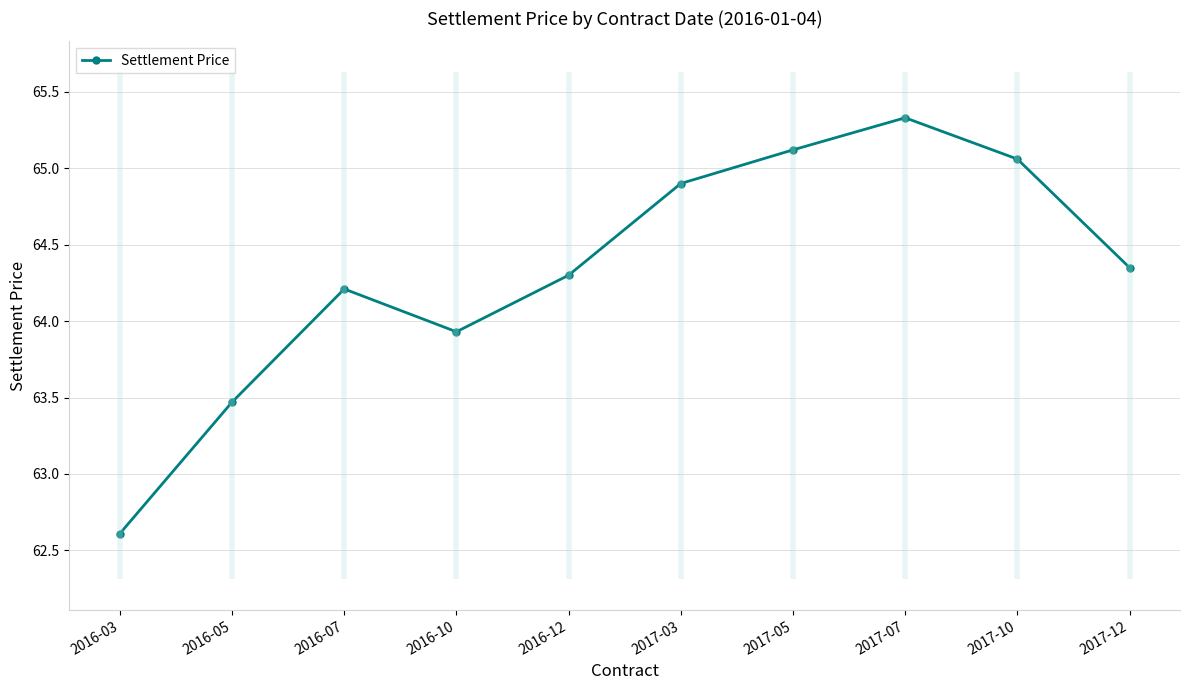

How many lines are shown in the chart?

1